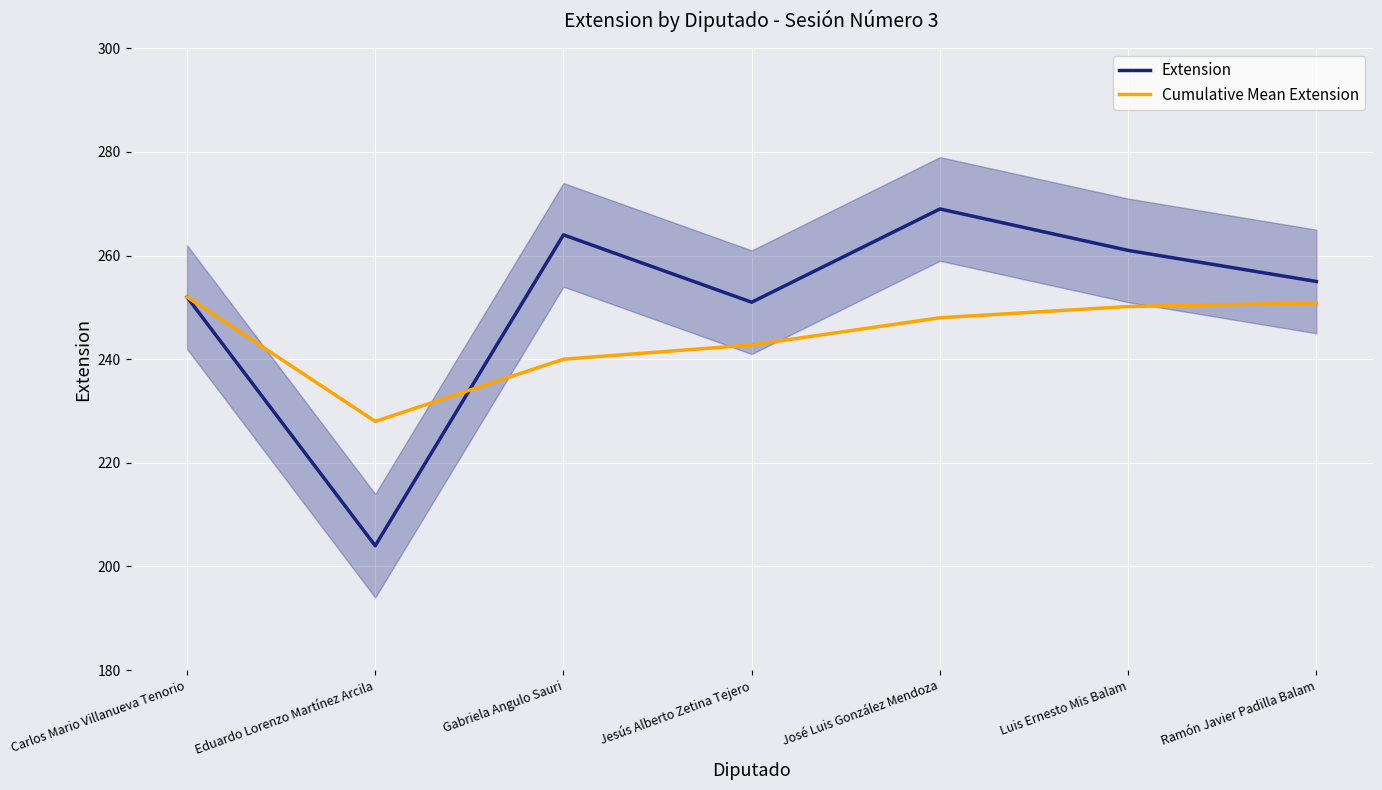

True or false: Extension has more than 2 points higher than both neighbors.

False